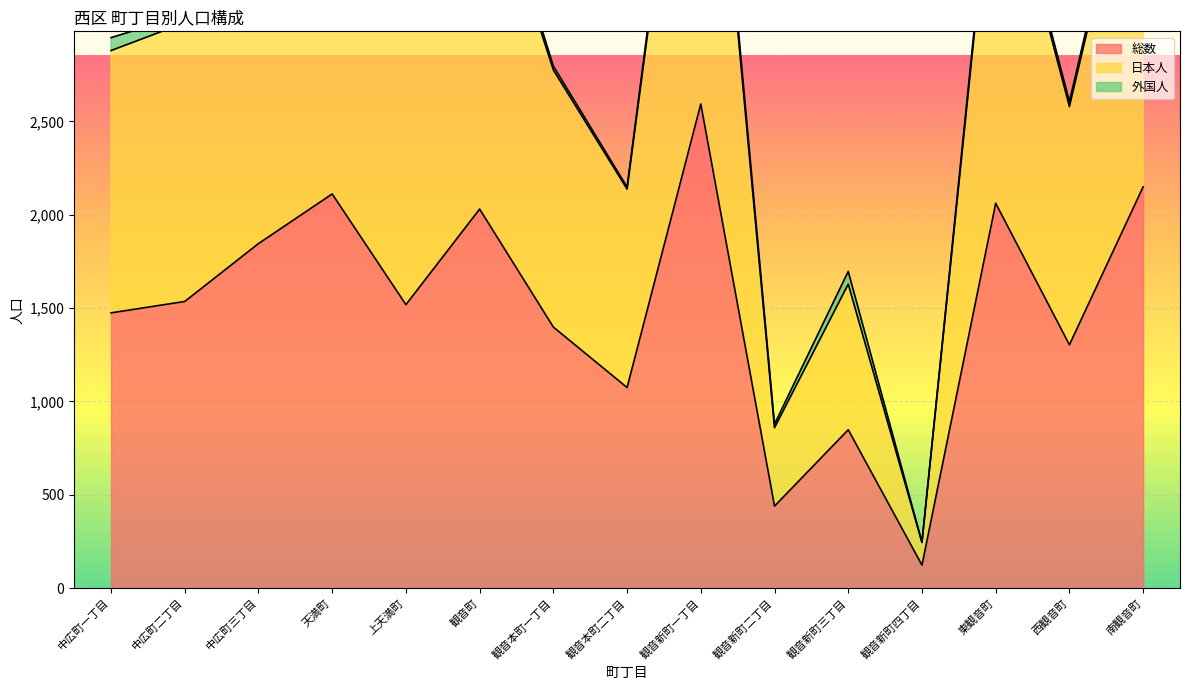

What is the maximum value for 総数?

2593